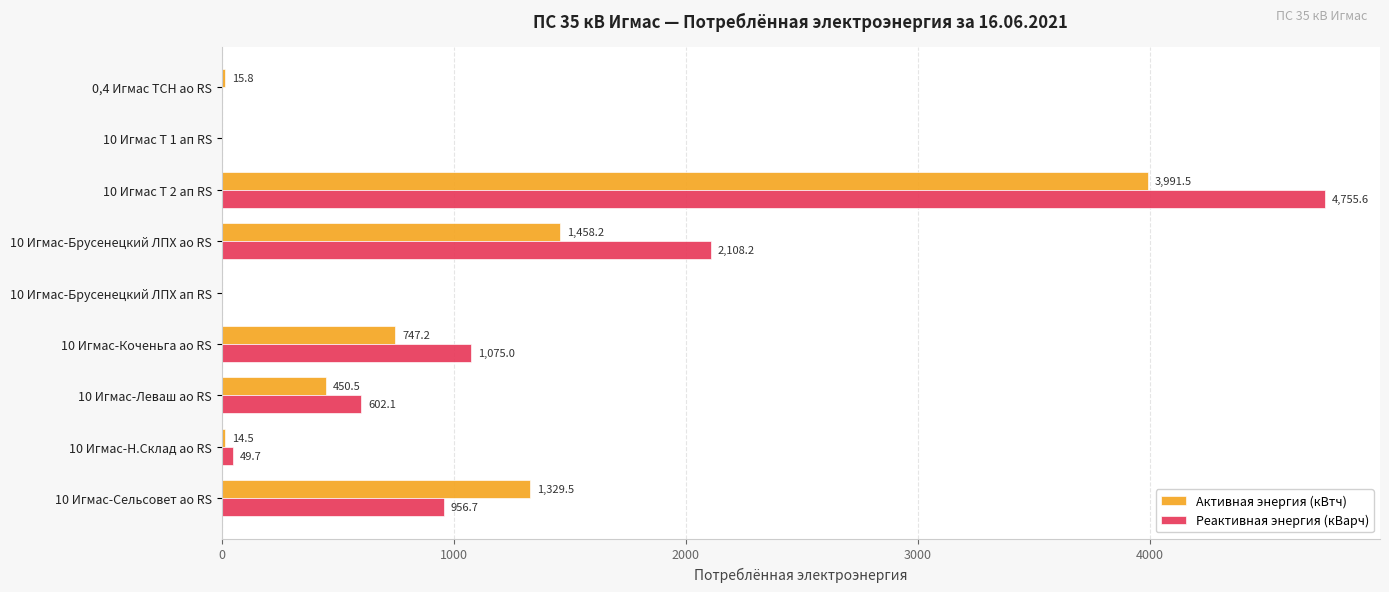

Which series has the widest spread of values?

Реактивная энергия (кВарч)